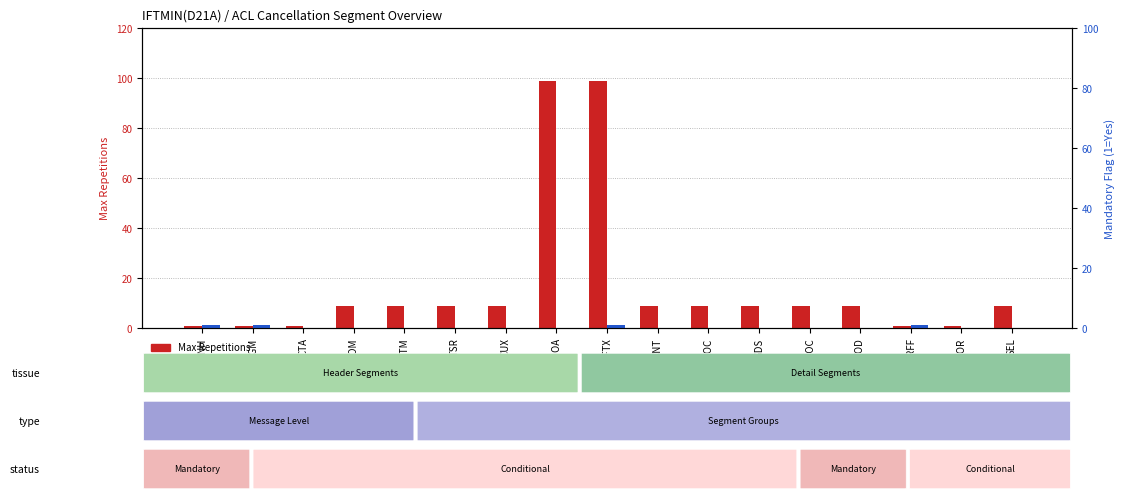

What are all the series names shown in the legend?

Max Repetitions, Mandatory (M=1, C=1)